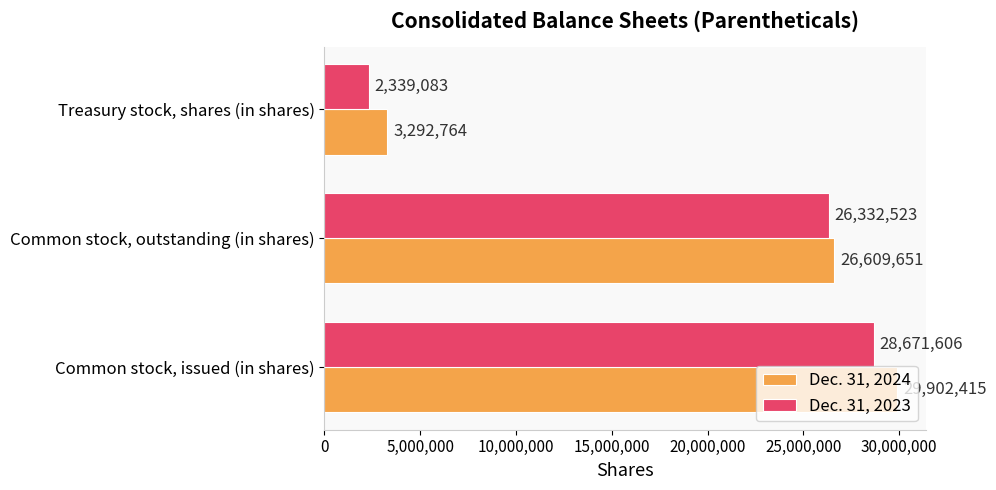

Rank the series by their average value, from highest to lowest.

Dec. 31, 2024, Dec. 31, 2023